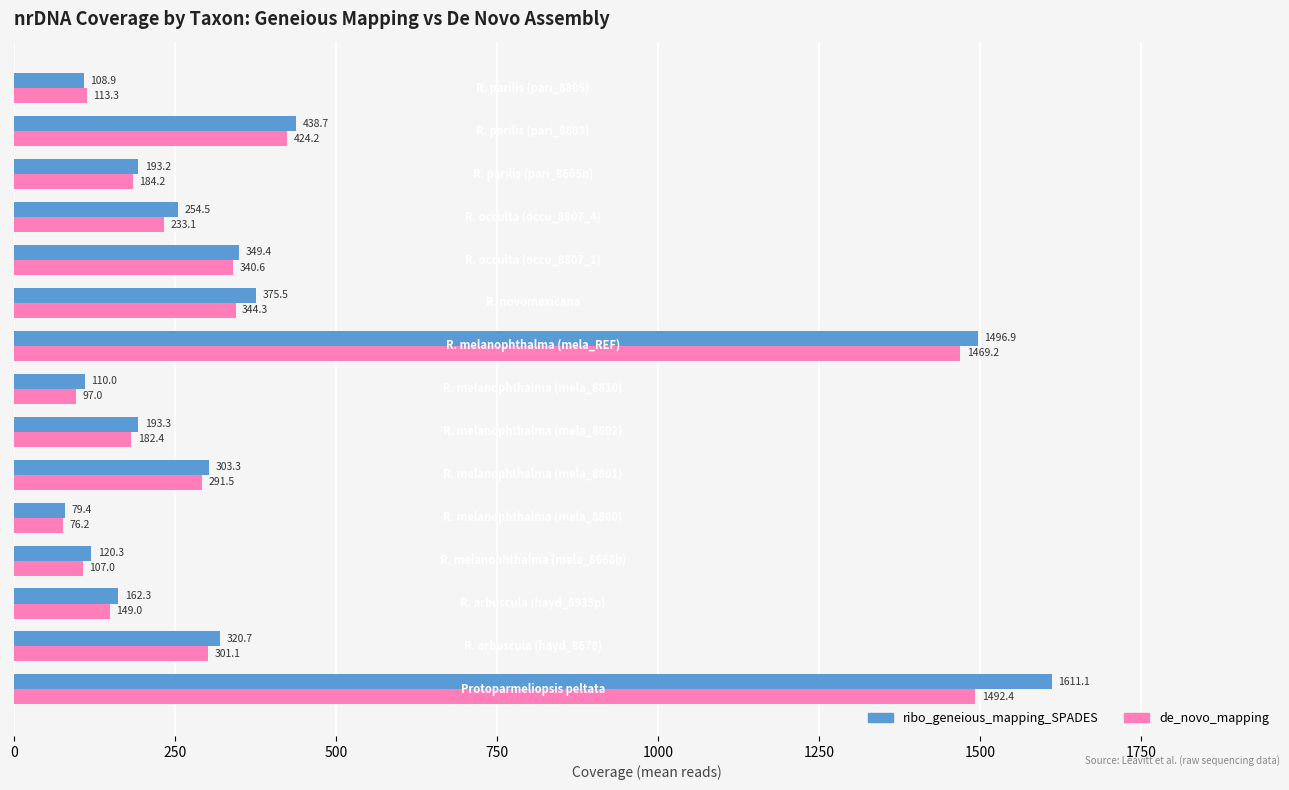

Rank the series by their maximum value, from highest to lowest.

ribo_geneious_mapping_SPADES, de_novo_mapping